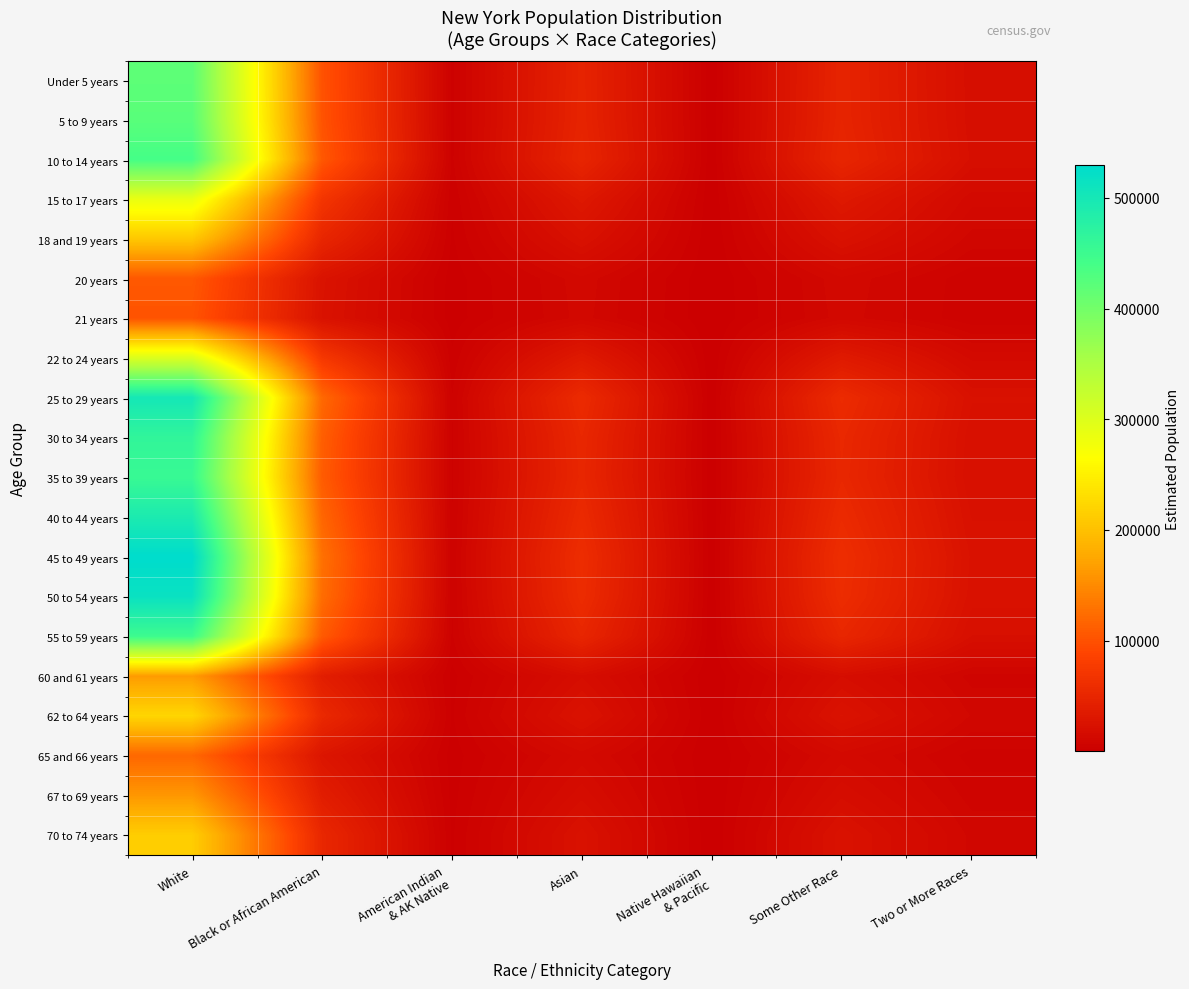

Reading left to right, transcribe all the data shown in this chart.

Under 5 years: White=419378.3	Black or African American=101176.3	American Indian
& AK Native=3518.9	Asian=46748.3	Native Hawaiian
& Pacific=288.5	Some Other Race=47450.1	Two or More Races=19283.6
5 to 9 years: White=422329.2	Black or African American=101888.3	American Indian
& AK Native=3543.6	Asian=47077.3	Native Hawaiian
& Pacific=290.6	Some Other Race=47784.0	Two or More Races=19419.3
10 to 14 years: White=439564.5	Black or African American=106046.3	American Indian
& AK Native=3688.3	Asian=48998.5	Native Hawaiian
& Pacific=302.4	Some Other Race=49734.0	Two or More Races=20211.8
15 to 17 years: White=287984.5	Black or African American=69477.2	American Indian
& AK Native=2416.4	Asian=32101.8	Native Hawaiian
& Pacific=198.1	Some Other Race=32583.7	Two or More Races=13242.0
18 and 19 years: White=207755.6	Black or African American=50121.7	American Indian
& AK Native=1743.2	Asian=23158.6	Native Hawaiian
& Pacific=142.9	Some Other Race=23506.3	Two or More Races=9552.9
20 years: White=106342.2	Black or African American=25655.4	American Indian
& AK Native=892.3	Asian=11854.0	Native Hawaiian
& Pacific=73.2	Some Other Race=12032.0	Two or More Races=4889.8
21 years: White=102174.2	Black or African American=24649.9	American Indian
& AK Native=857.3	Asian=11389.4	Native Hawaiian
& Pacific=70.3	Some Other Race=11560.4	Two or More Races=4698.1
22 to 24 years: White=303427.0	Black or African American=73202.7	American Indian
& AK Native=2546.0	Asian=33823.2	Native Hawaiian
& Pacific=208.8	Some Other Race=34330.9	Two or More Races=13952.0
25 to 29 years: White=500783.2	Black or African American=120815.5	American Indian
& AK Native=4201.9	Asian=55822.6	Native Hawaiian
& Pacific=344.5	Some Other Race=56660.5	Two or More Races=23026.8
30 to 34 years: White=464130.2	Black or African American=111972.9	American Indian
& AK Native=3894.4	Asian=51736.9	Native Hawaiian
& Pacific=319.3	Some Other Race=52513.5	Two or More Races=21341.4
35 to 39 years: White=455046.1	Black or African American=109781.3	American Indian
& AK Native=3818.2	Asian=50724.3	Native Hawaiian
& Pacific=313.1	Some Other Race=51485.7	Two or More Races=20923.7
40 to 44 years: White=491972.0	Black or African American=118689.8	American Indian
& AK Native=4128.0	Asian=54840.4	Native Hawaiian
& Pacific=338.5	Some Other Race=55663.6	Two or More Races=22621.6
45 to 49 years: White=529297.3	Black or African American=127694.6	American Indian
& AK Native=4441.2	Asian=59001.1	Native Hawaiian
& Pacific=364.2	Some Other Race=59886.7	Two or More Races=24337.9
50 to 54 years: White=515206.4	Black or African American=124295.2	American Indian
& AK Native=4323.0	Asian=57430.4	Native Hawaiian
& Pacific=354.5	Some Other Race=58292.4	Two or More Races=23690.0
55 to 59 years: White=448980.9	Black or African American=108318.1	American Indian
& AK Native=3767.3	Asian=50048.2	Native Hawaiian
& Pacific=308.9	Some Other Race=50799.4	Two or More Races=20644.8
60 and 61 years: White=164726.7	Black or African American=39740.8	American Indian
& AK Native=1382.2	Asian=18362.2	Native Hawaiian
& Pacific=113.3	Some Other Race=18637.8	Two or More Races=7574.4
62 to 64 years: White=222154.9	Black or African American=53595.6	American Indian
& AK Native=1864.0	Asian=24763.7	Native Hawaiian
& Pacific=152.8	Some Other Race=25135.5	Two or More Races=10215.0
65 and 66 years: White=119795.2	Black or African American=28901.0	American Indian
& AK Native=1005.2	Asian=13353.6	Native Hawaiian
& Pacific=82.4	Some Other Race=13554.1	Two or More Races=5508.4
67 to 69 years: White=160756.6	Black or African American=38783.0	American Indian
& AK Native=1348.9	Asian=17919.6	Native Hawaiian
& Pacific=110.6	Some Other Race=18188.6	Two or More Races=7391.8
70 to 74 years: White=213128.9	Black or African American=51418.0	American Indian
& AK Native=1788.3	Asian=23757.6	Native Hawaiian
& Pacific=146.6	Some Other Race=24114.2	Two or More Races=9800.0